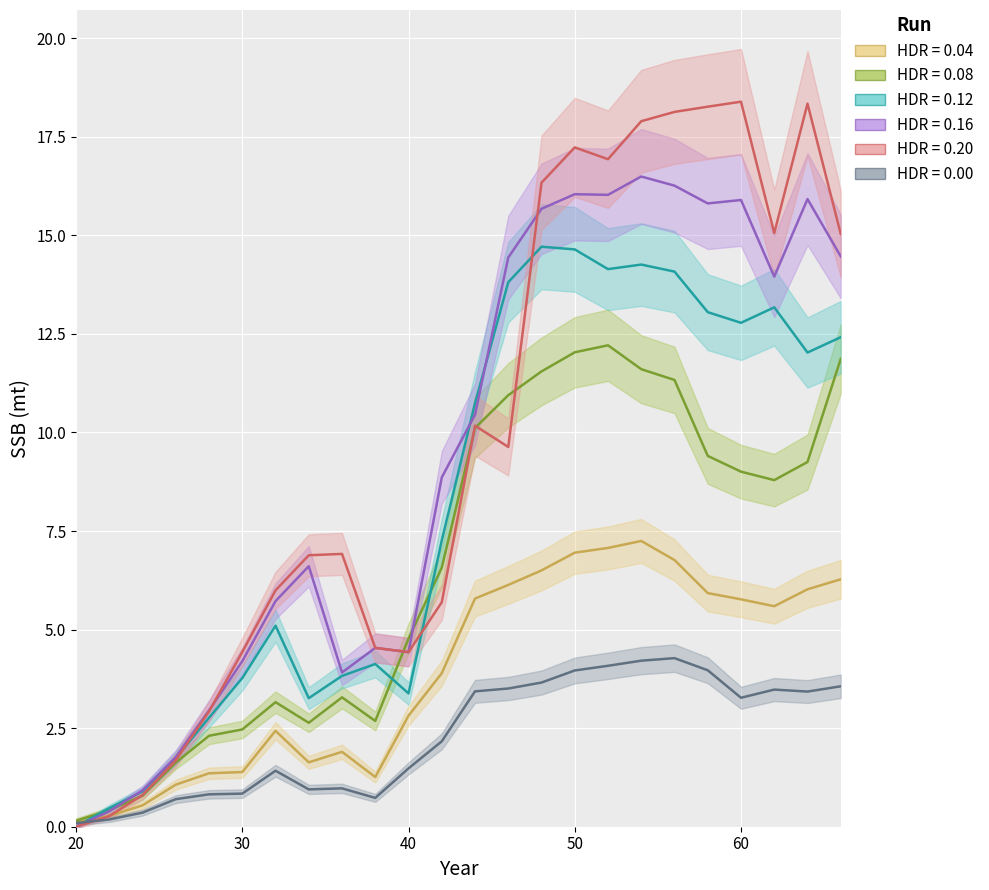

Reading right to left, list all the values displayed in this chart.

HDR=0.04 (Pharn): 6.3	6.0	5.6	5.8	5.9	6.8	7.2	7.1	7.0	6.5	6.1	5.8	3.9	2.8	1.3	1.9	1.6	2.4	1.4	1.4	1.1	0.5	0.3	0.1
HDR=0.08 (Pharn): 11.9	9.3	8.8	9.0	9.4	11.3	11.6	12.2	12.0	11.5	10.9	10.1	6.6	4.8	2.7	3.3	2.6	3.2	2.5	2.3	1.6	0.8	0.4	0.2
HDR=0.12 (Pharn): 12.4	12.0	13.2	12.8	13.1	14.1	14.3	14.1	14.6	14.7	13.8	10.7	7.3	3.4	4.1	3.8	3.3	5.1	3.8	2.8	1.7	0.9	0.5	0.0
HDR=0.16 (Pharn): 14.5	15.9	14.0	15.9	15.8	16.3	16.5	16.0	16.0	15.7	14.4	10.5	8.9	4.4	4.5	3.9	6.6	5.7	4.2	2.9	1.8	0.9	0.4	0.0
HDR=0.20 (Pharn): 15.0	18.3	15.1	18.4	18.3	18.1	17.9	16.9	17.2	16.3	9.6	10.2	5.7	4.4	4.5	6.9	6.9	6.0	4.4	2.9	1.7	0.8	0.3	0.0
HDR=0.00 (Pdiss): 3.6	3.4	3.5	3.3	4.0	4.3	4.2	4.1	4.0	3.7	3.5	3.4	2.2	1.5	0.7	1.0	0.9	1.4	0.8	0.8	0.7	0.4	0.2	0.1